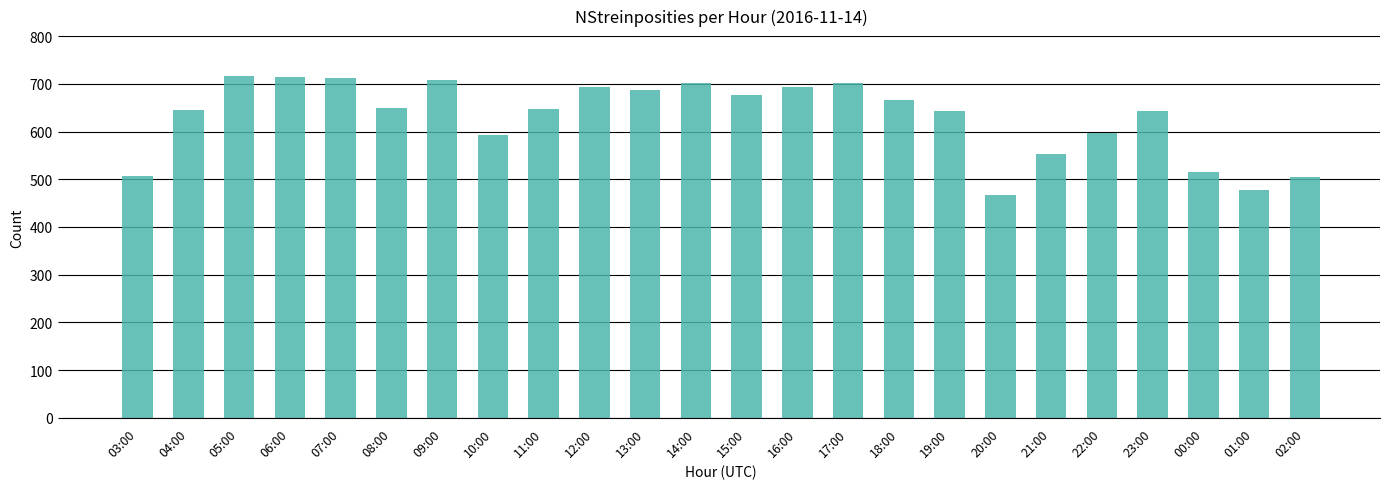

Between 01:00 and 17:00, which is larger?

17:00